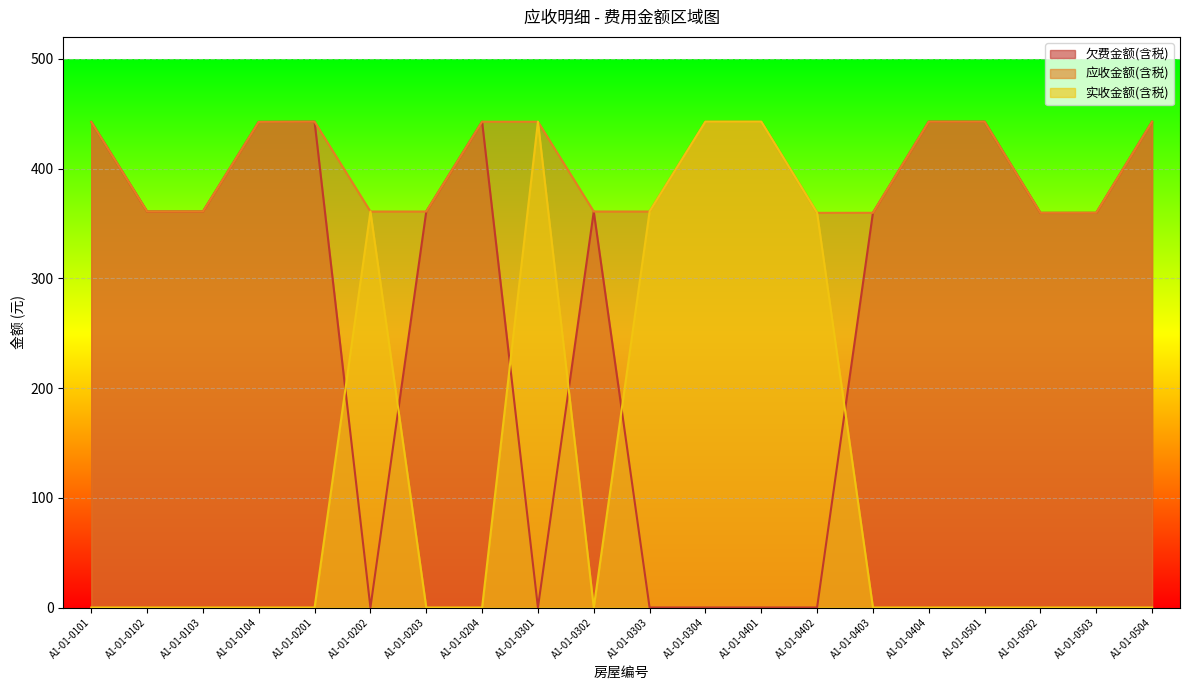

Reading left to right, extract all data points from this chart.

欠费金额(含税): 442.5	360.9	360.9	442.5	442.7	0.0	360.9	442.7	0.0	360.9	0.0	0.0	0.0	0.0	359.7	442.7	442.7	359.7	359.7	442.7
应收金额(含税): 442.5	360.9	360.9	442.5	442.7	360.9	360.9	442.7	442.7	360.9	360.9	442.7	442.7	359.7	359.7	442.7	442.7	359.7	359.7	442.7
实收金额(含税): 0.0	0.0	0.0	0.0	0.0	360.9	0.0	0.0	442.7	0.0	360.9	442.7	442.7	359.7	0.0	0.0	0.0	0.0	0.0	0.0